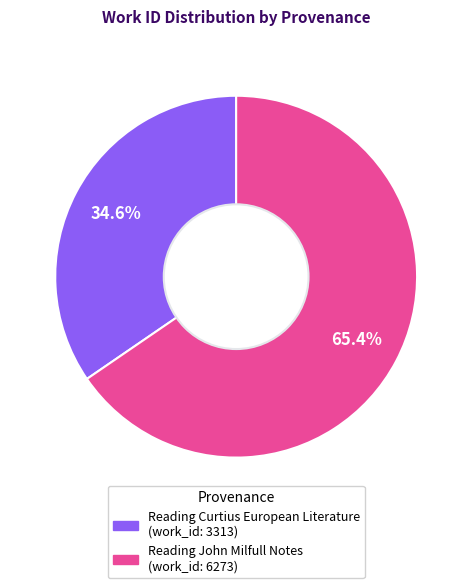

Which category has the smallest portion of the pie?

Reading Curtius European Literature